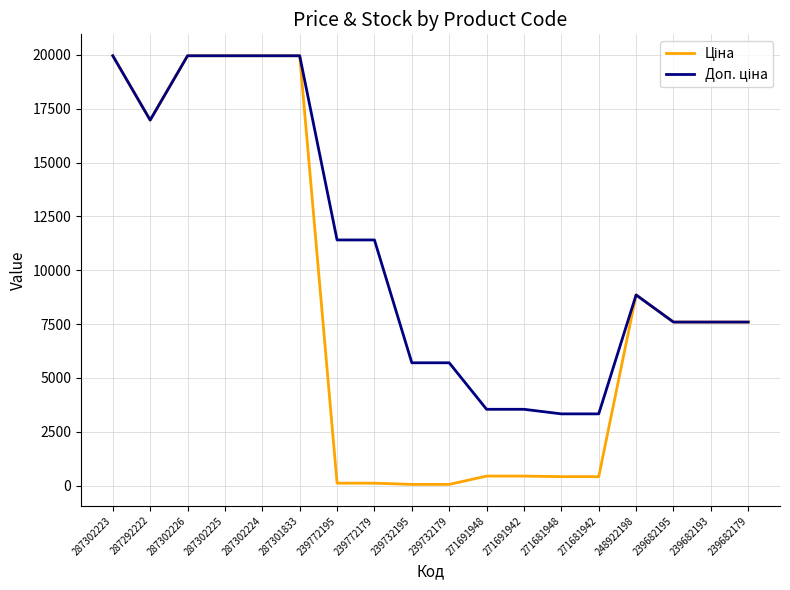

At how many categories does at least one series exceed 14969?

6